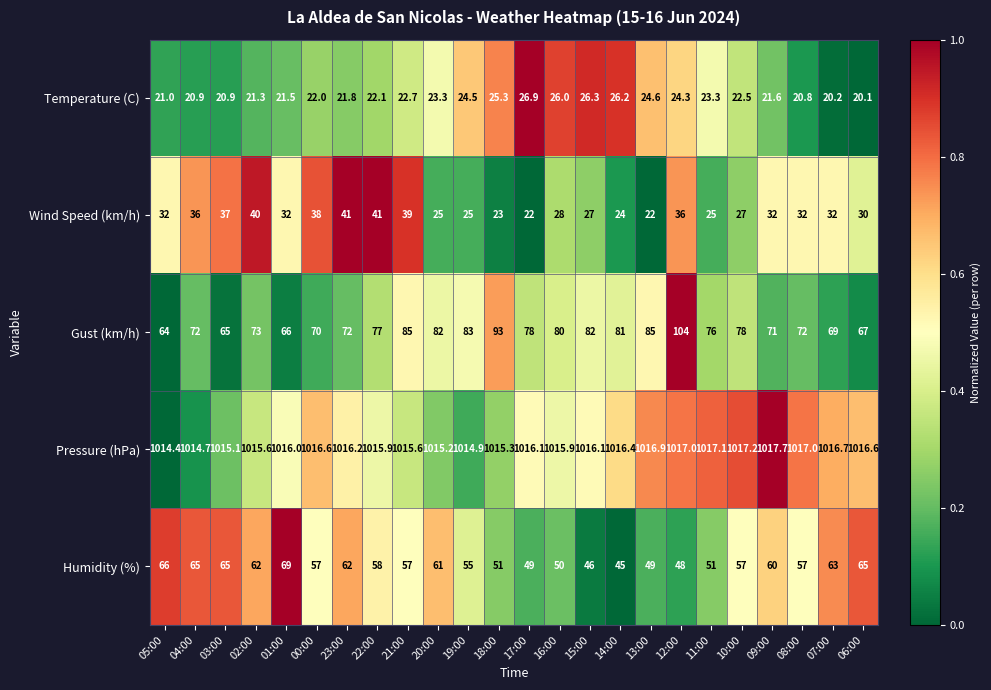

Is the value of Temperature (C) at 21:00 greater than the value of Pressure (hPa) at 14:00?

No